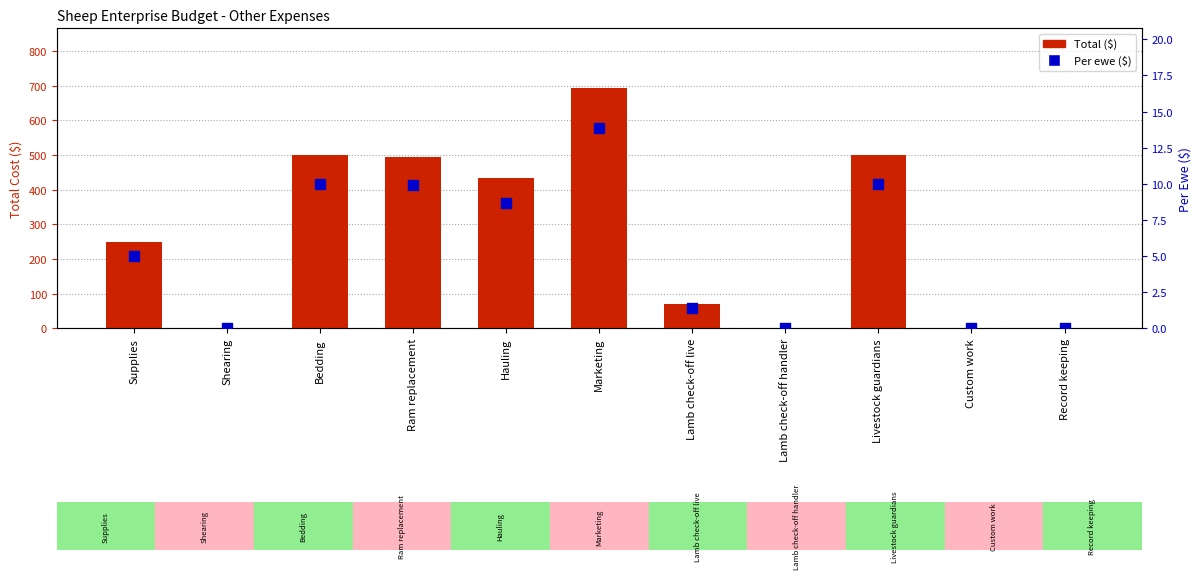

Which series has the largest total across all categories?

Total ($)